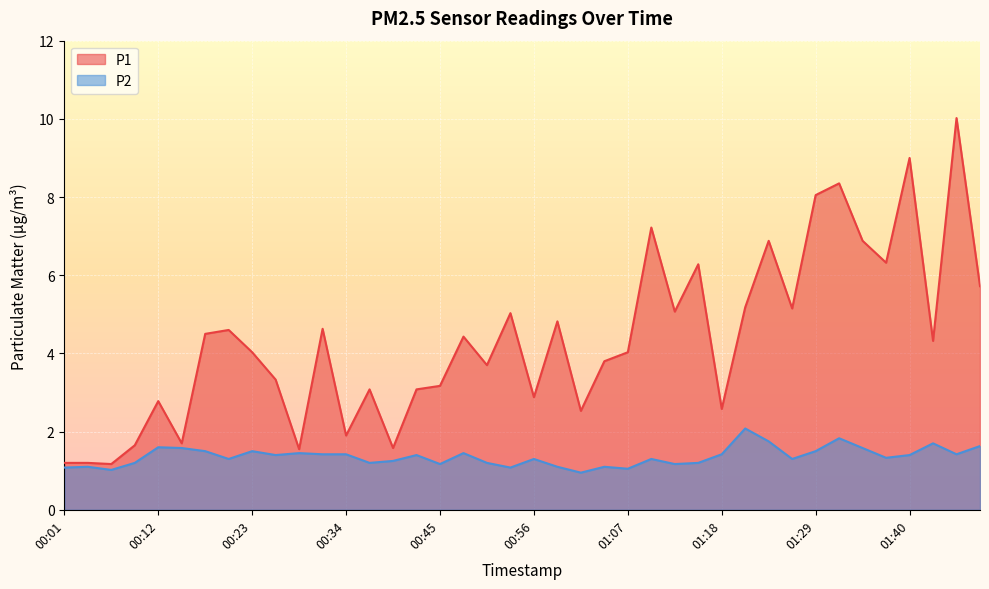

Where is P2 nearest to the value 1?

00:07